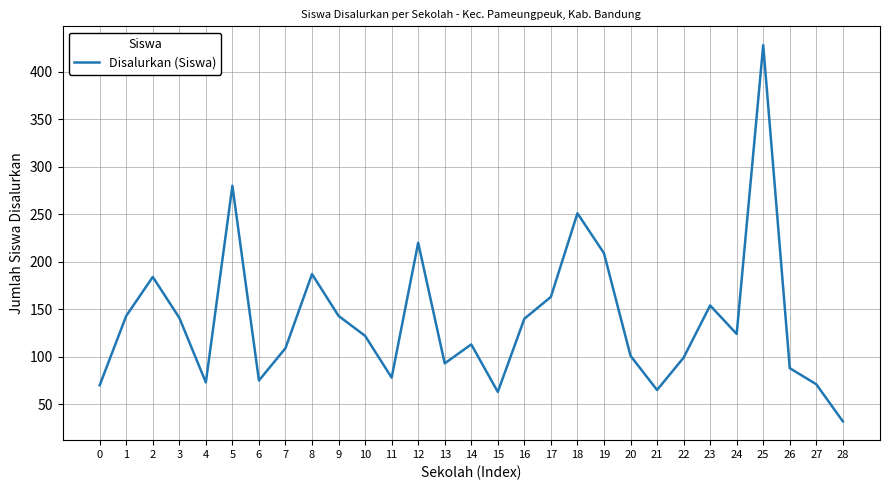

Is it true that the value at 3 is 141?

True